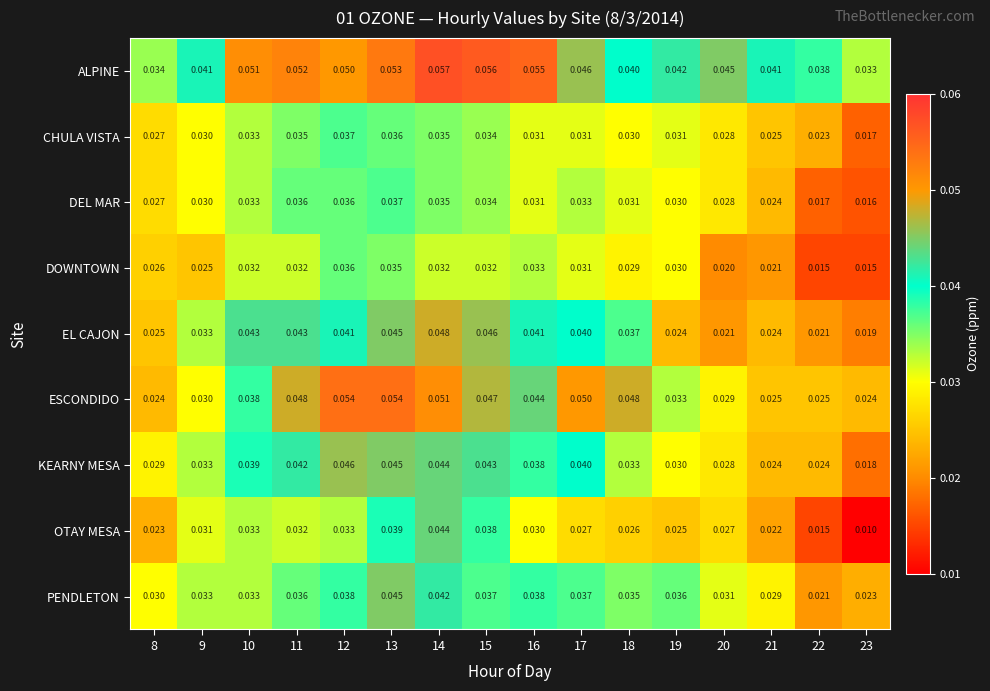

Which series changed the most between 14 and 19?

EL CAJON